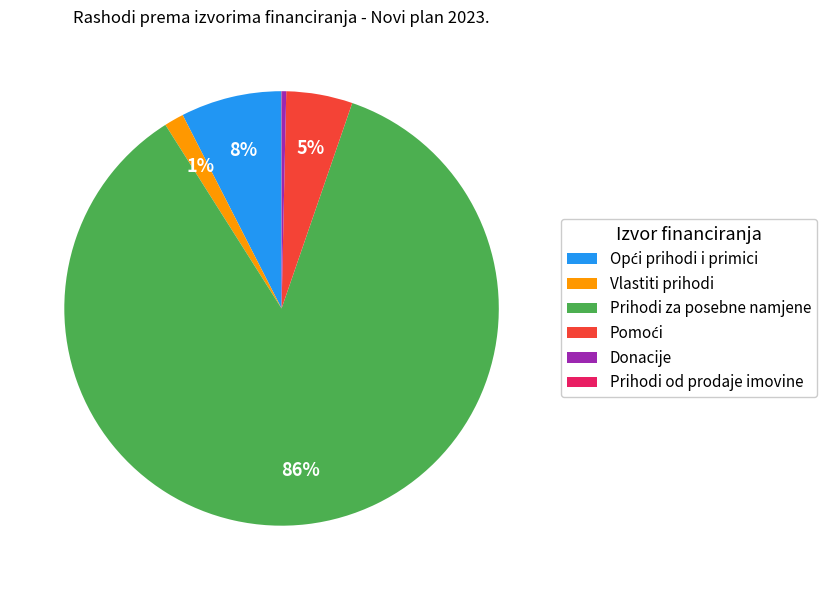

To the nearest percent, what is the difference between the largest and smallest slice percentages?

86%